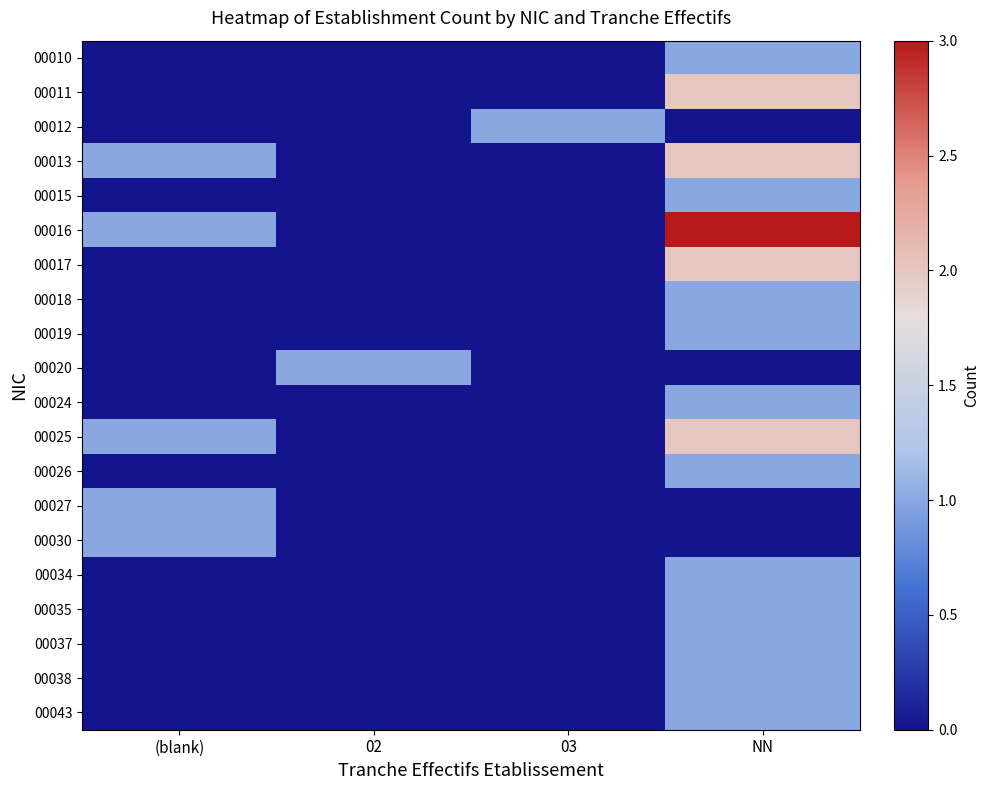

Which series has the largest total across all categories?

00016